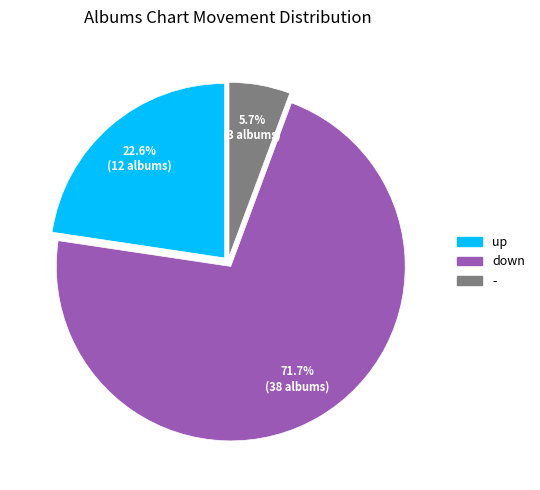

What is the ratio of the value at up to the value at -?

4.0